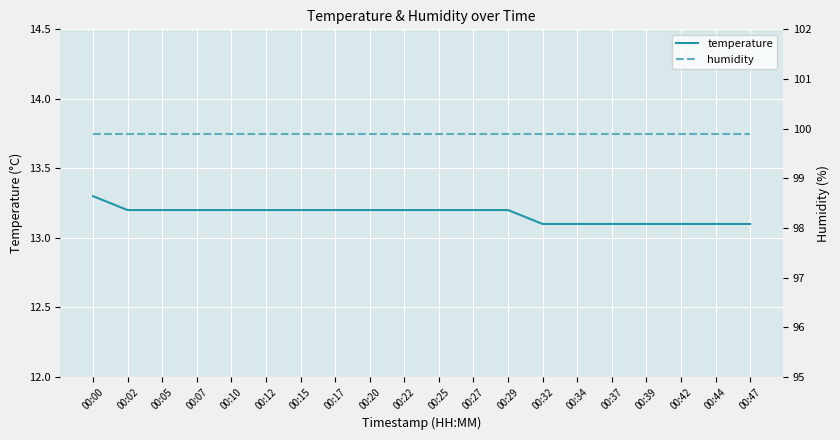

List the labels in order of humidity value, smallest first.

00:00, 00:02, 00:05, 00:07, 00:10, 00:12, 00:15, 00:17, 00:20, 00:22, 00:25, 00:27, 00:29, 00:32, 00:34, 00:37, 00:39, 00:42, 00:44, 00:47